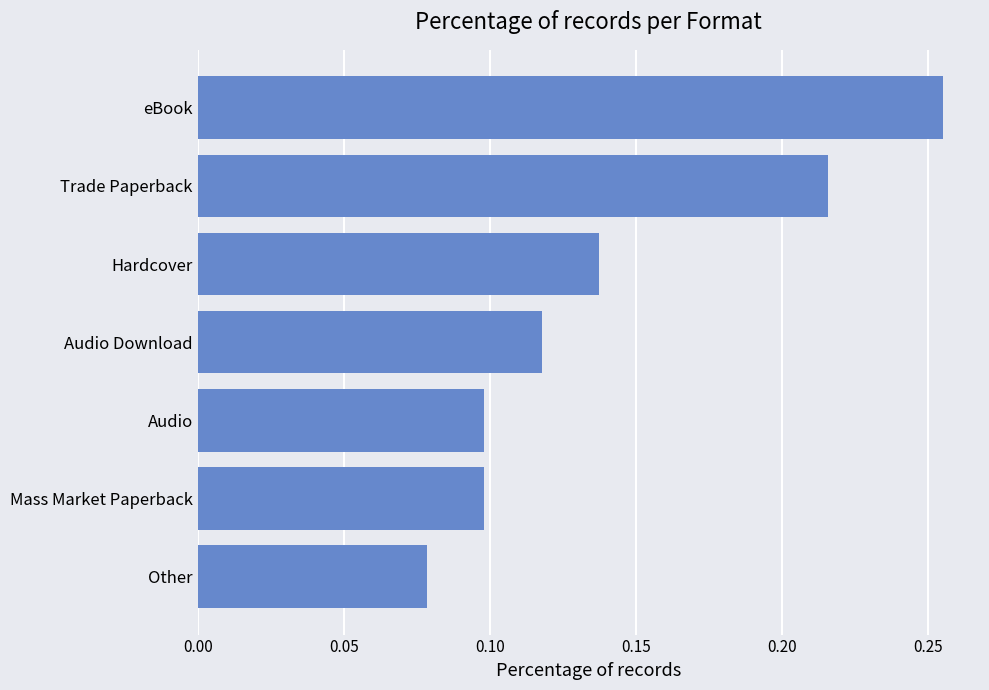

How many values are between 0 and 1?

7